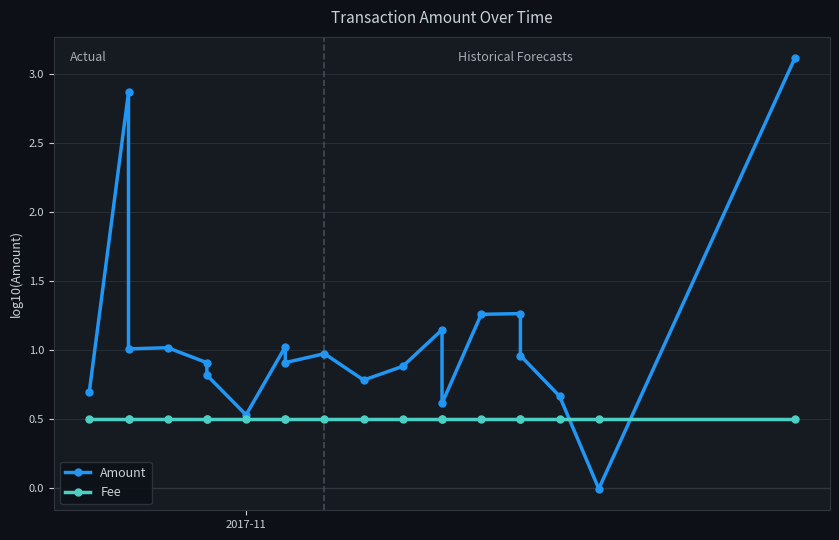

Rank the series by their maximum value, from lowest to highest.

Fee, Amount